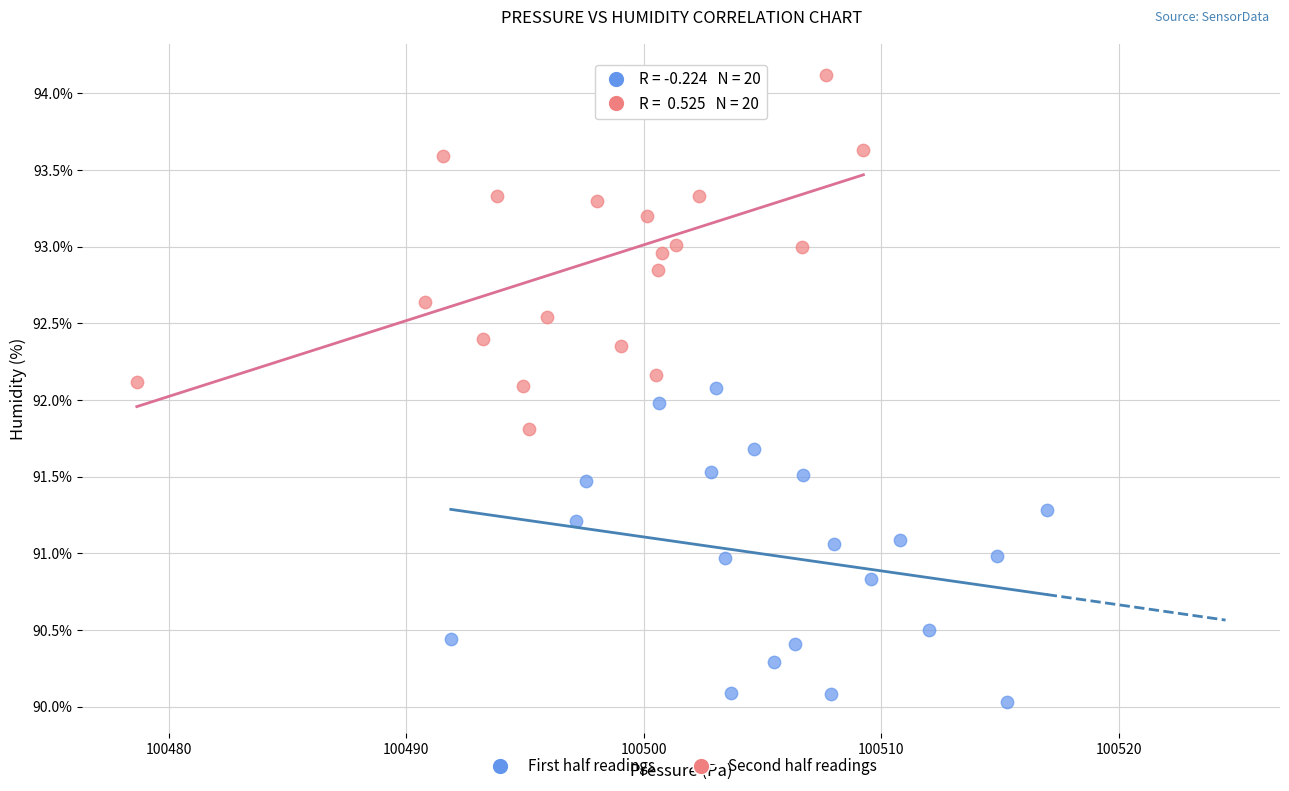

What are all the series names shown in the legend?

First half readings, Second half readings